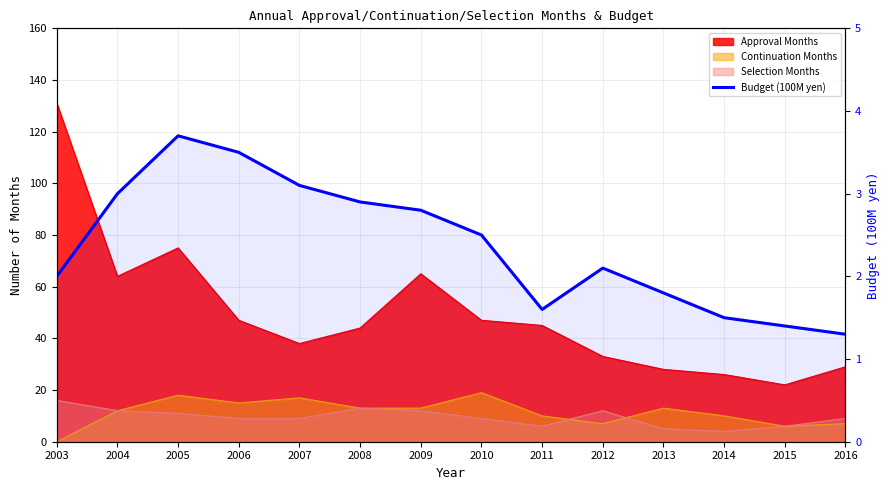

How many interior local peaks (higher than both neighbors) does the data have?

2